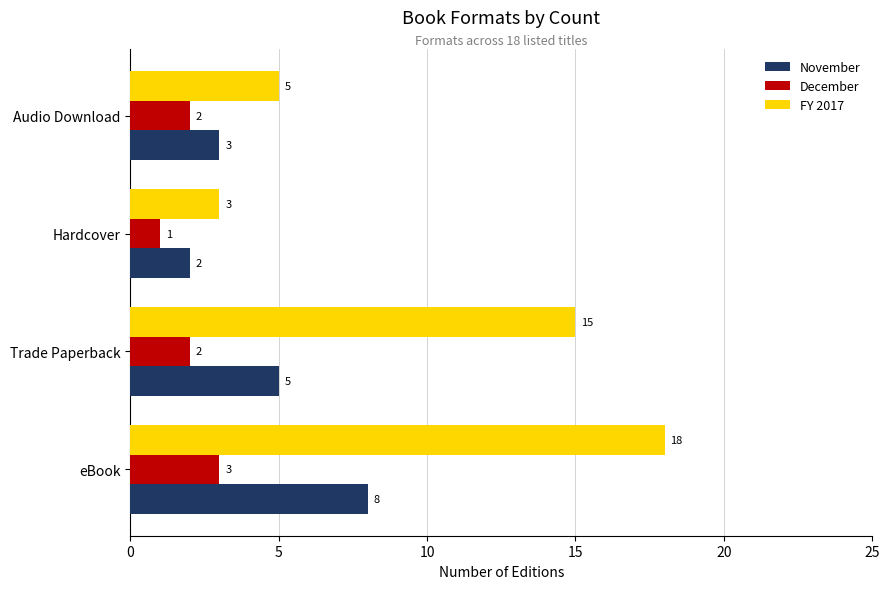

What is the minimum value shown in the chart?

1